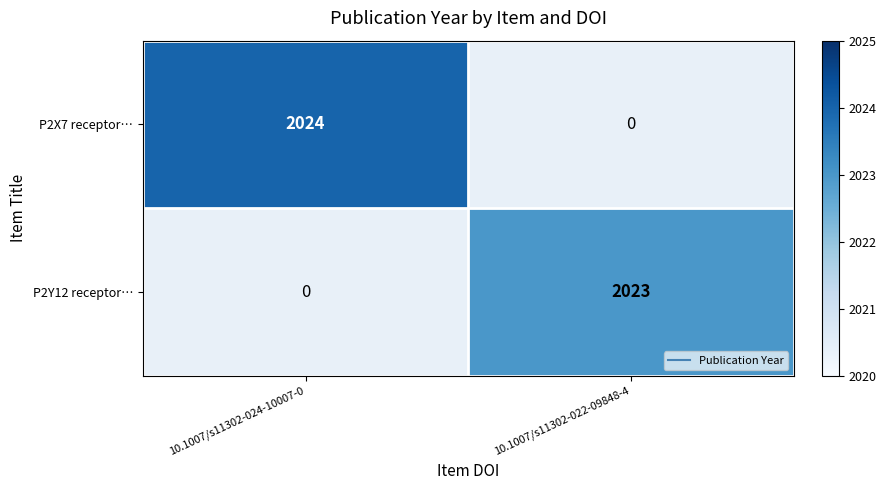

How many data points does each series have?

2